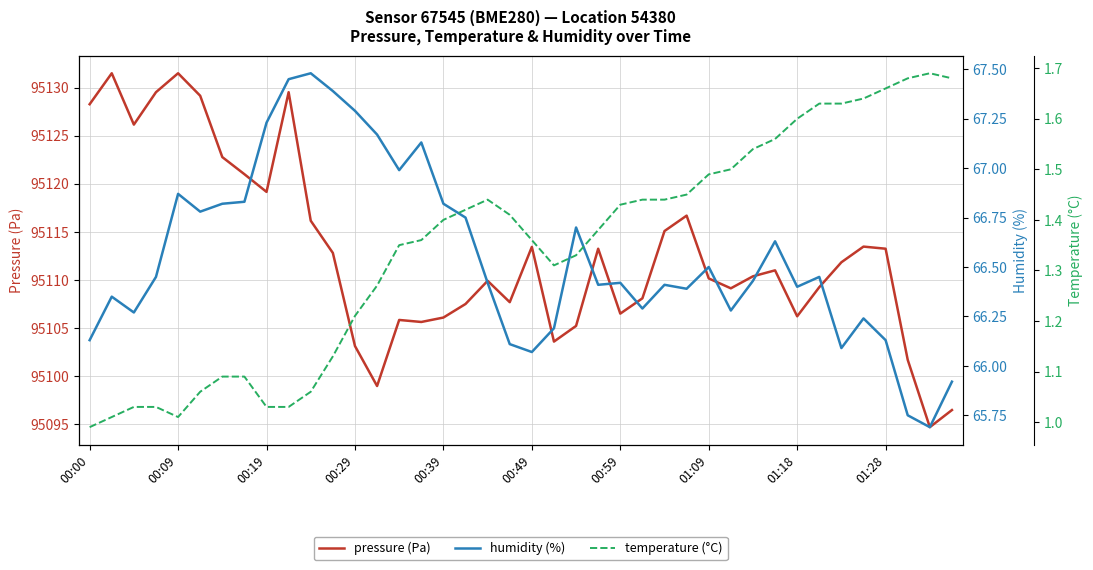

True or false: pressure (Pa) and temperature (°C) intersect in this chart.

False